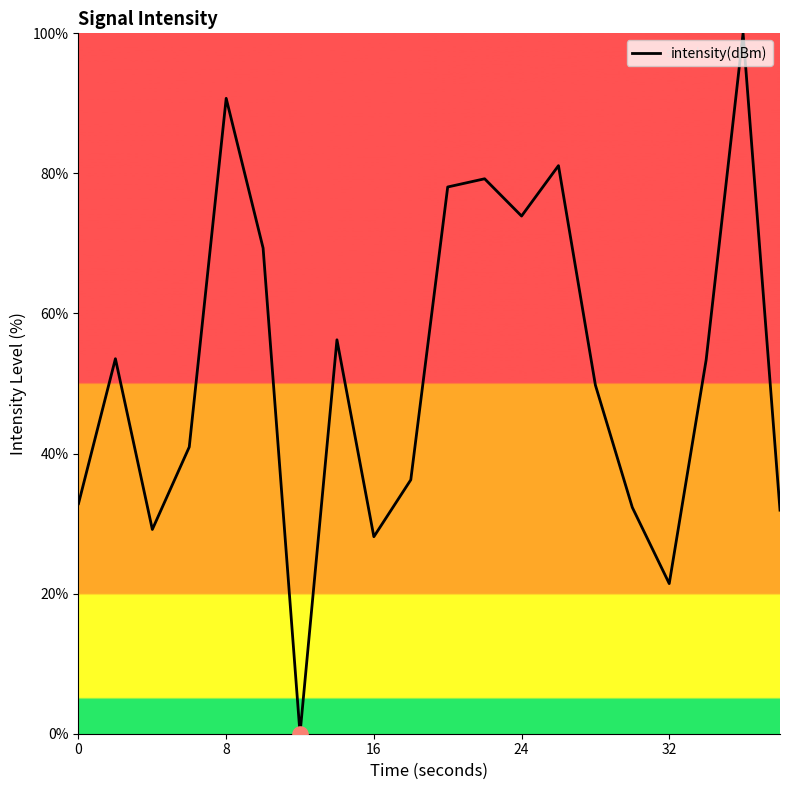

What is the maximum value shown in the chart?

100.0